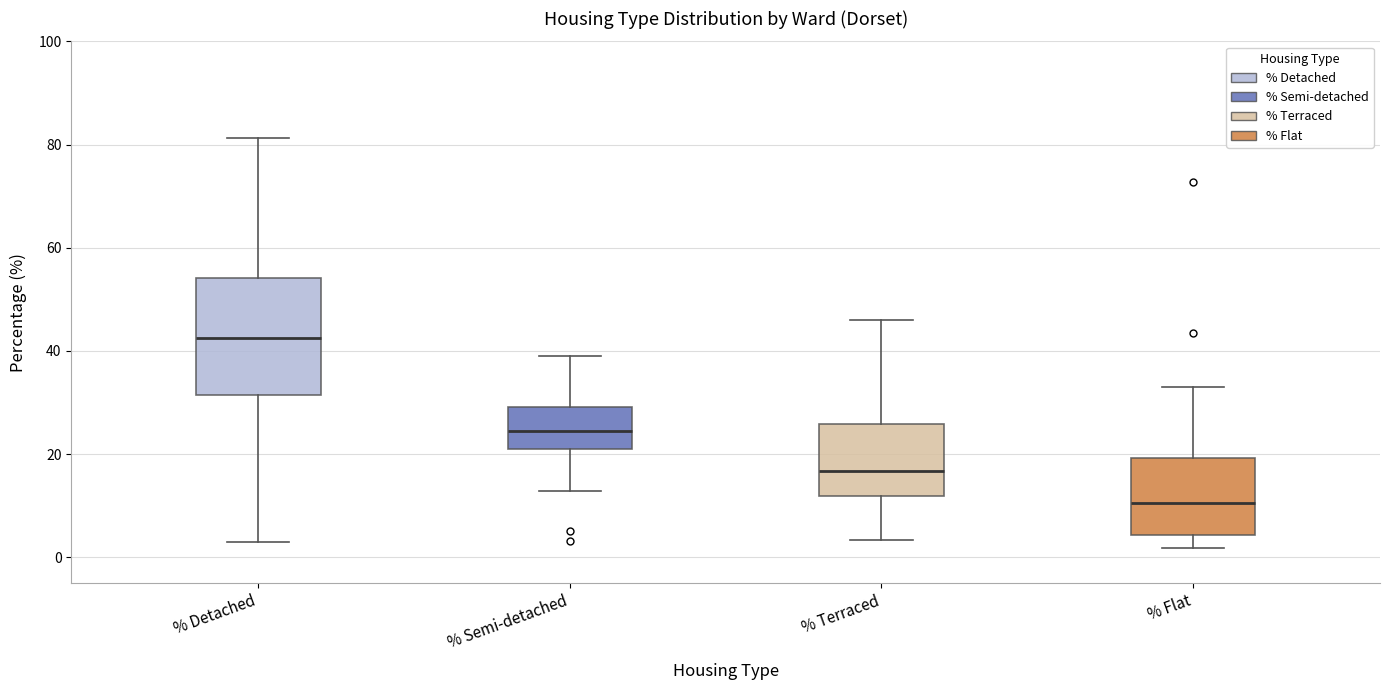

Where is the upper edge of the box for % Terraced on the y-axis? The values are not printed on the chart, so give them approximately, as read against the axis.

26